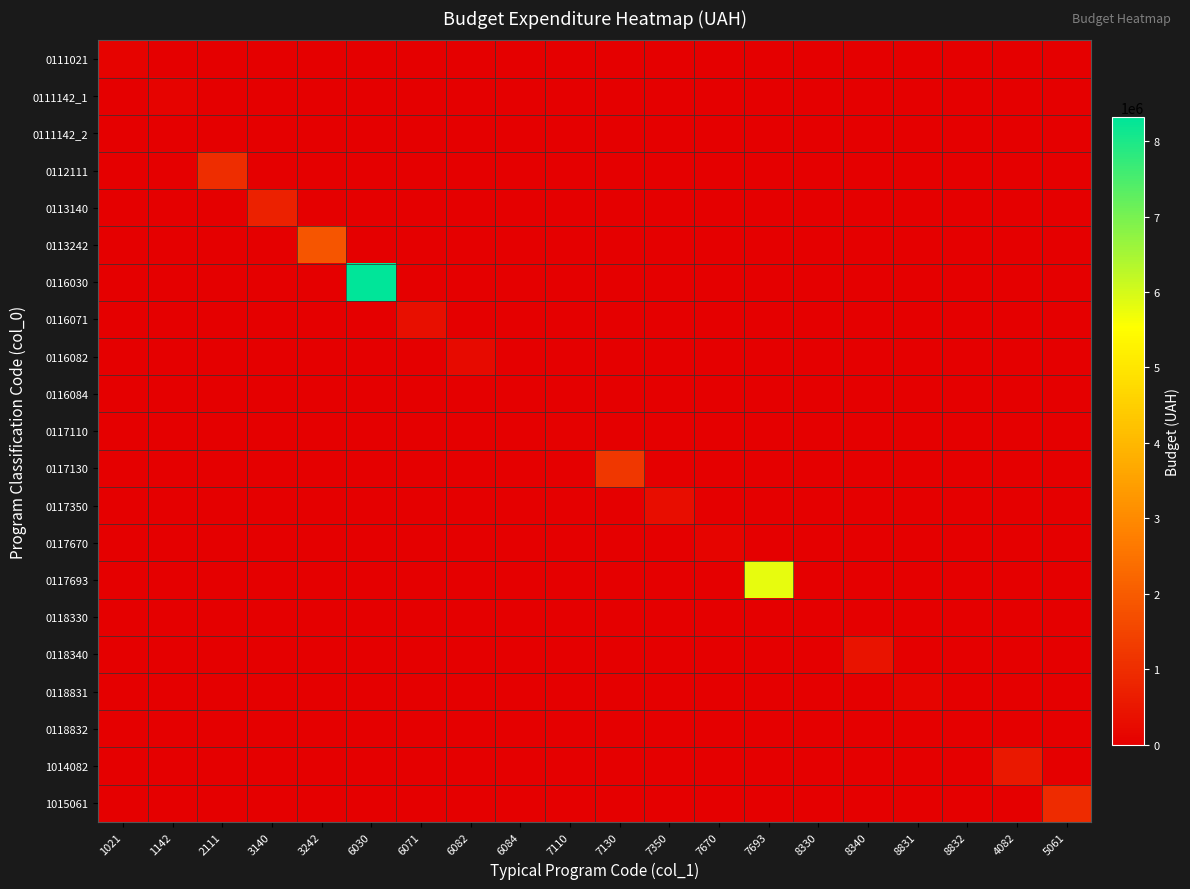

Which series changed the most between 1021 and 8831?

0118831